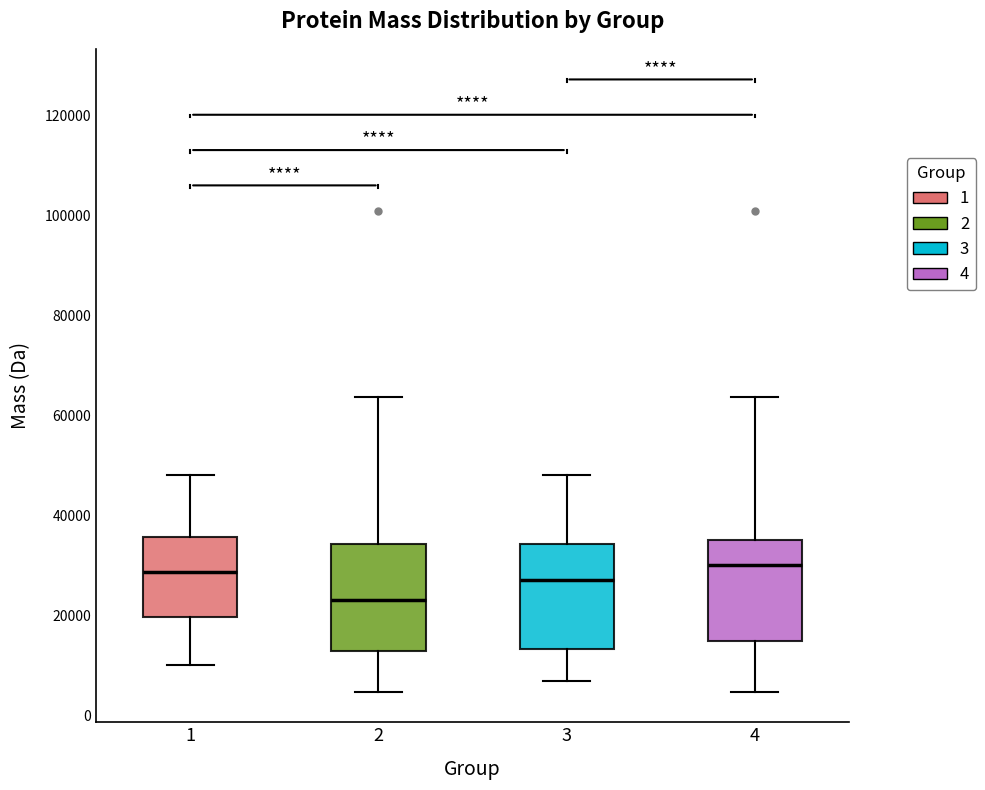

Reading left to right, read every box against the y-axis: the position of its median line, the range the box covers, and the ends of its whiskers. The values are not printed on the chart, so give them approximately, as read against the axis.

1: median 28000, box 20000 to 36000, whiskers 10000 to 48000
2: median 24000, box 12000 to 34000, whiskers 4000 to 64000
3: median 28000, box 14000 to 34000, whiskers 6000 to 48000
4: median 30000, box 14000 to 34000, whiskers 4000 to 64000